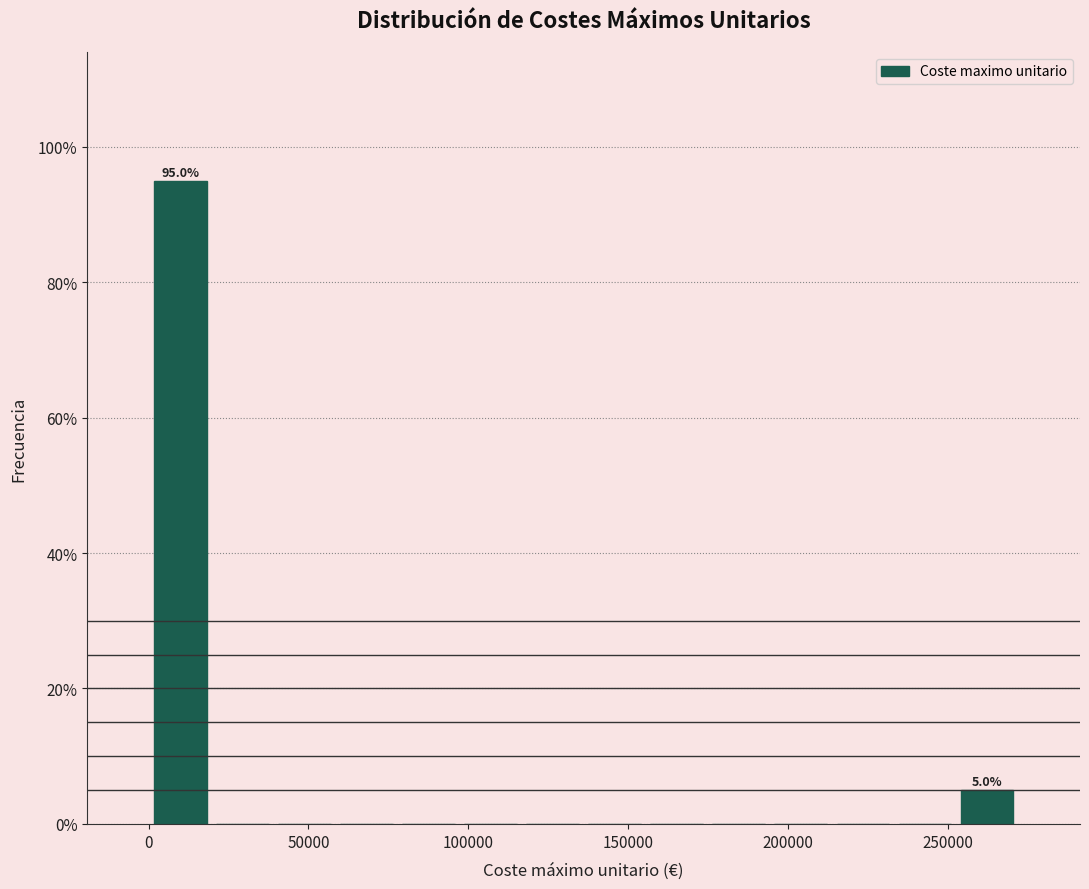

Around what value on the x-axis is the tallest bar? Give the approximate position of its centre, as read against the axis.

10000